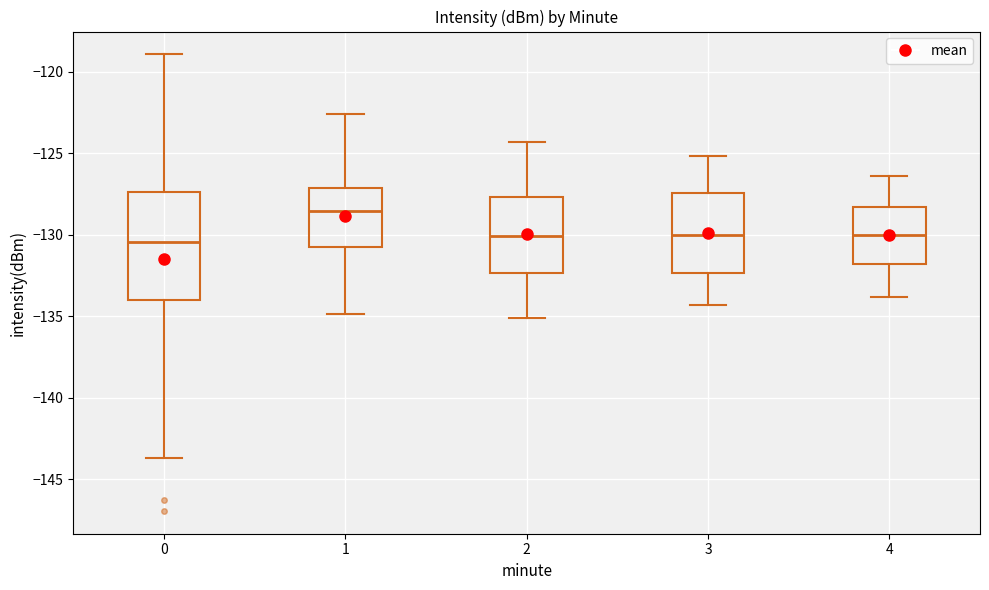

Where does the upper whisker of the box at x = 2 end on the y-axis? The values are not printed on the chart, so give them approximately, as read against the axis.

-124.5